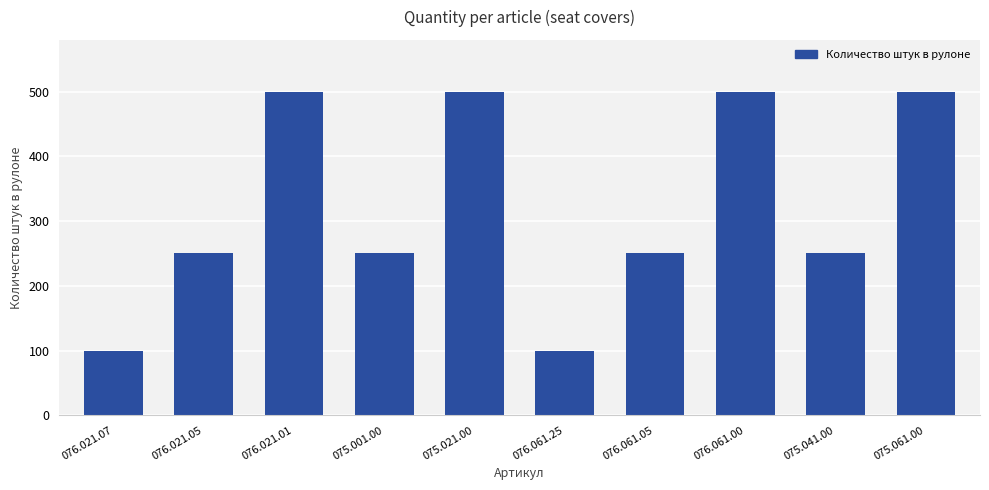

What is the label of the 2nd bar from the left?

076.021.05